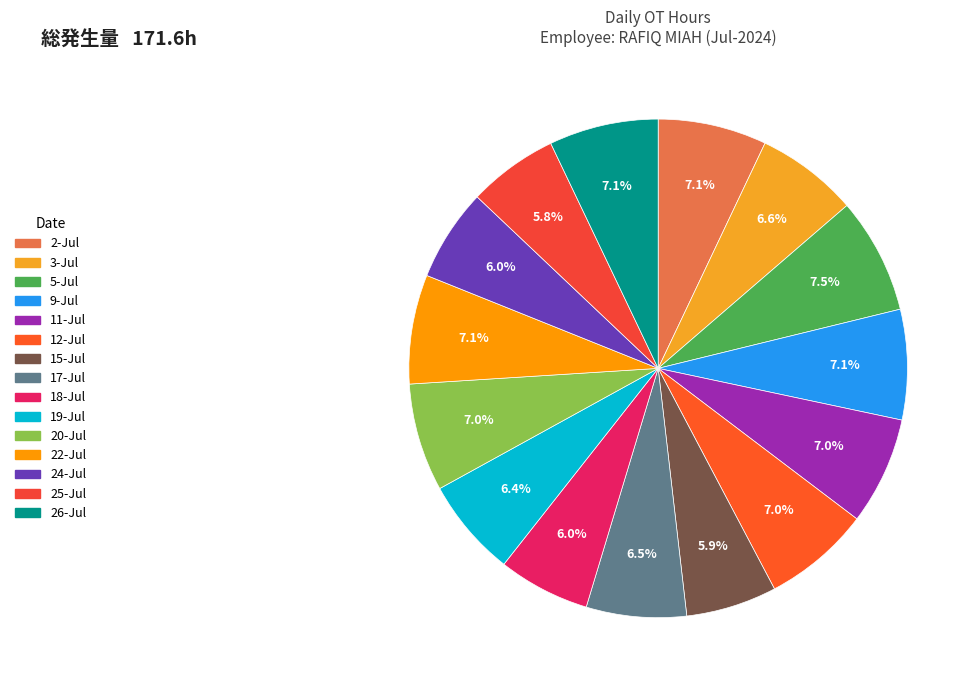

Is 25-Jul the majority of the pie?

No